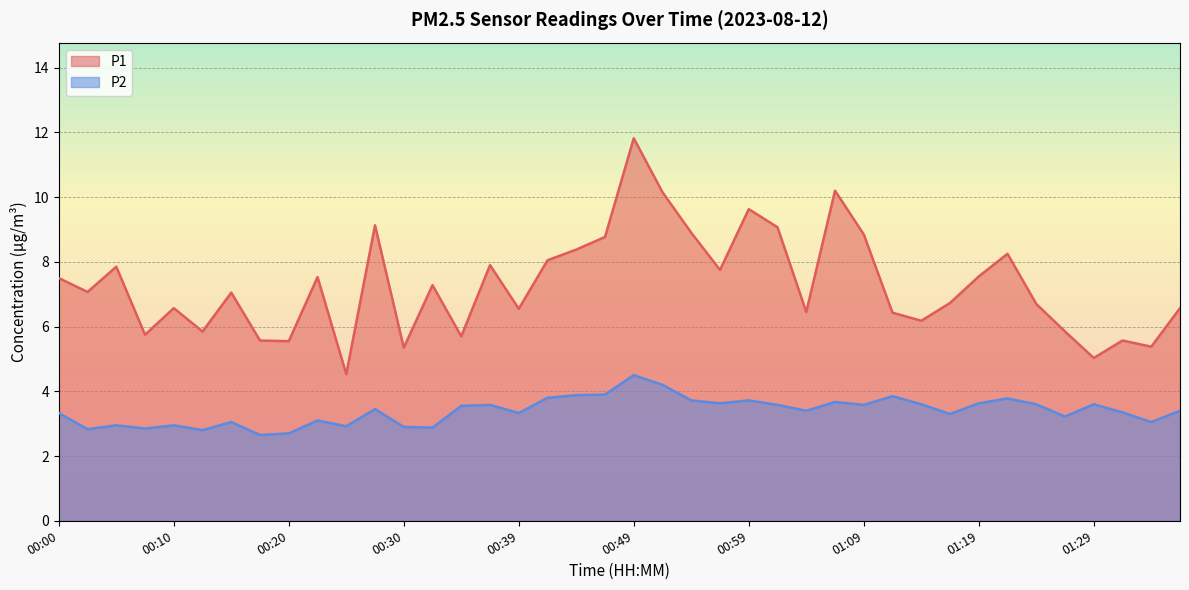

True or false: P1 has more than 2 interior local peaks.

True